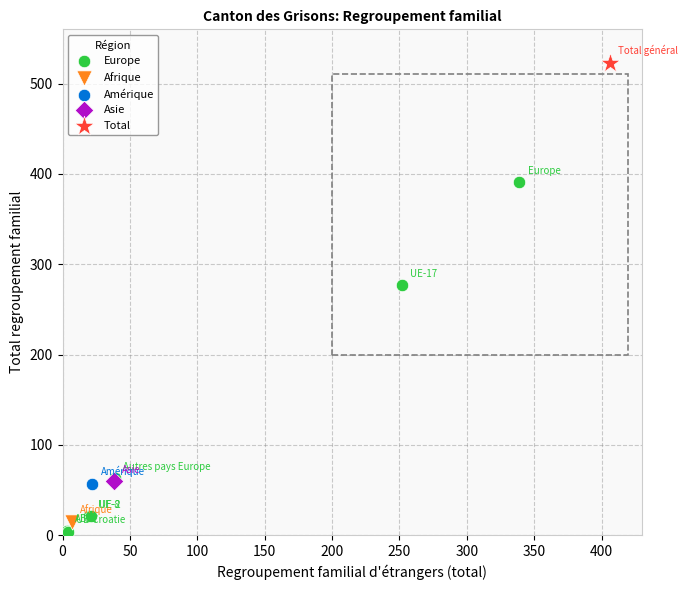

What are all the series names shown in the legend?

Europe, Afrique, Amérique, Asie, Total